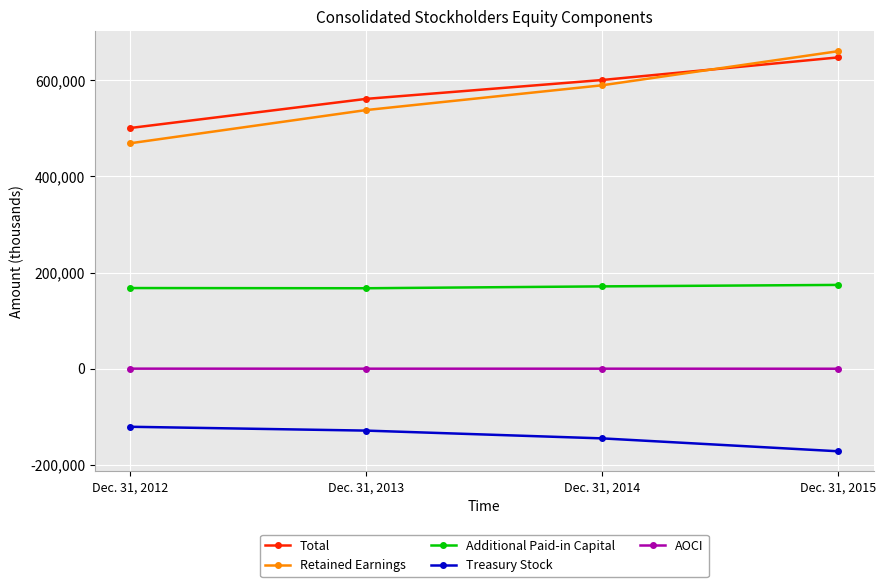

At how many categories does at least one series exceed 388965?

4